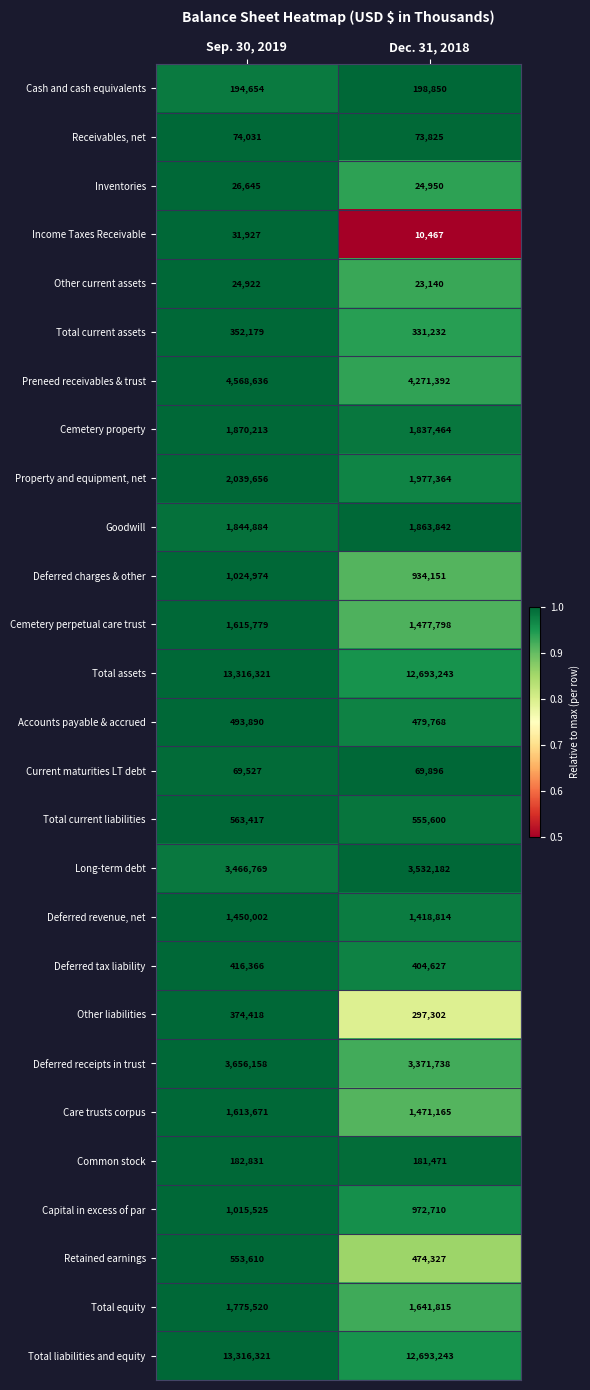

Count the number of data series in this chart.

27